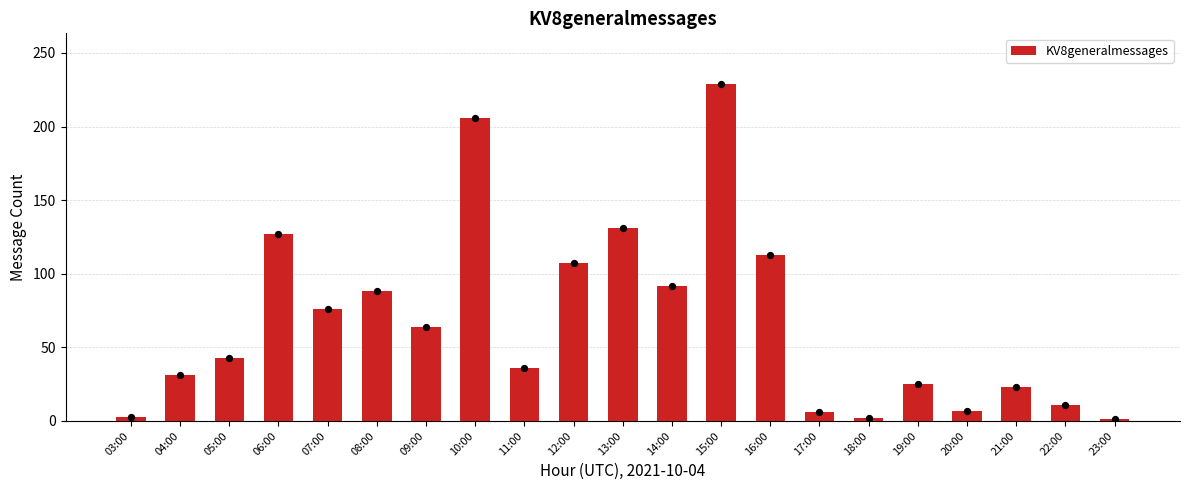

What is the ratio of the value at 23:00 to the value at 20:00?

0.1